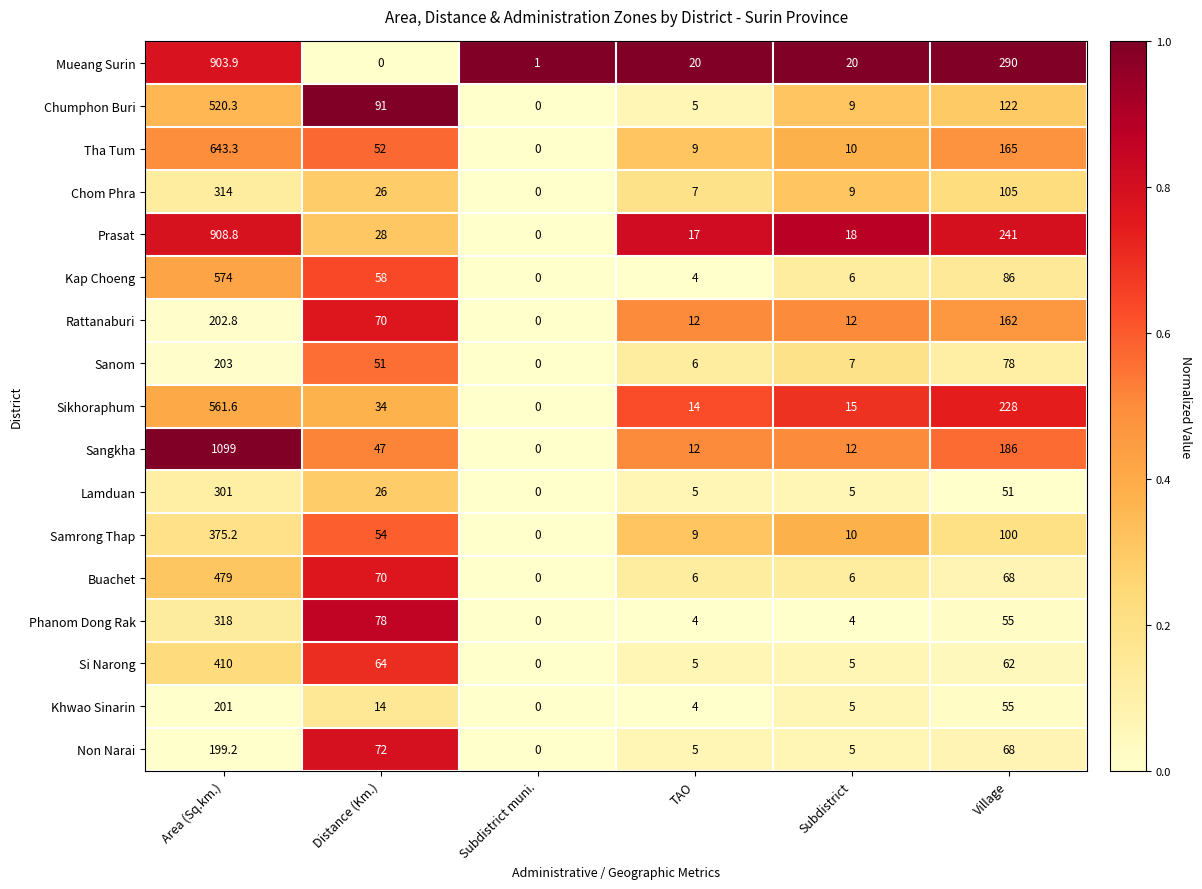

Which category has the highest value across all series?

Area (Sq.km.)